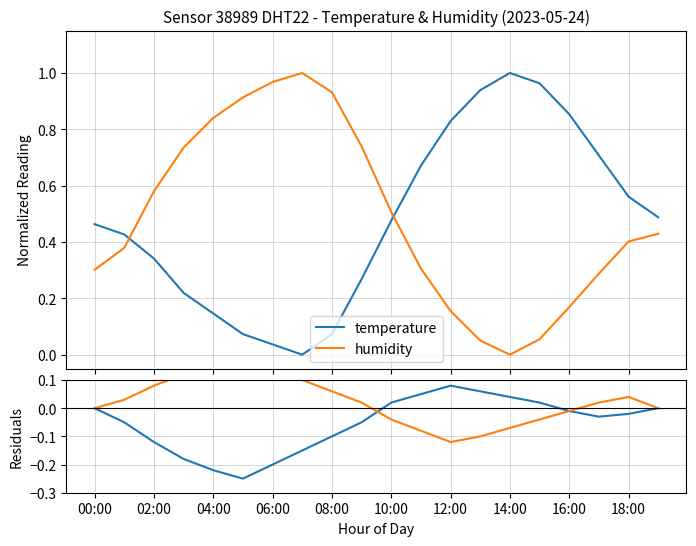

At which label is temperature closest to 0?

00:00